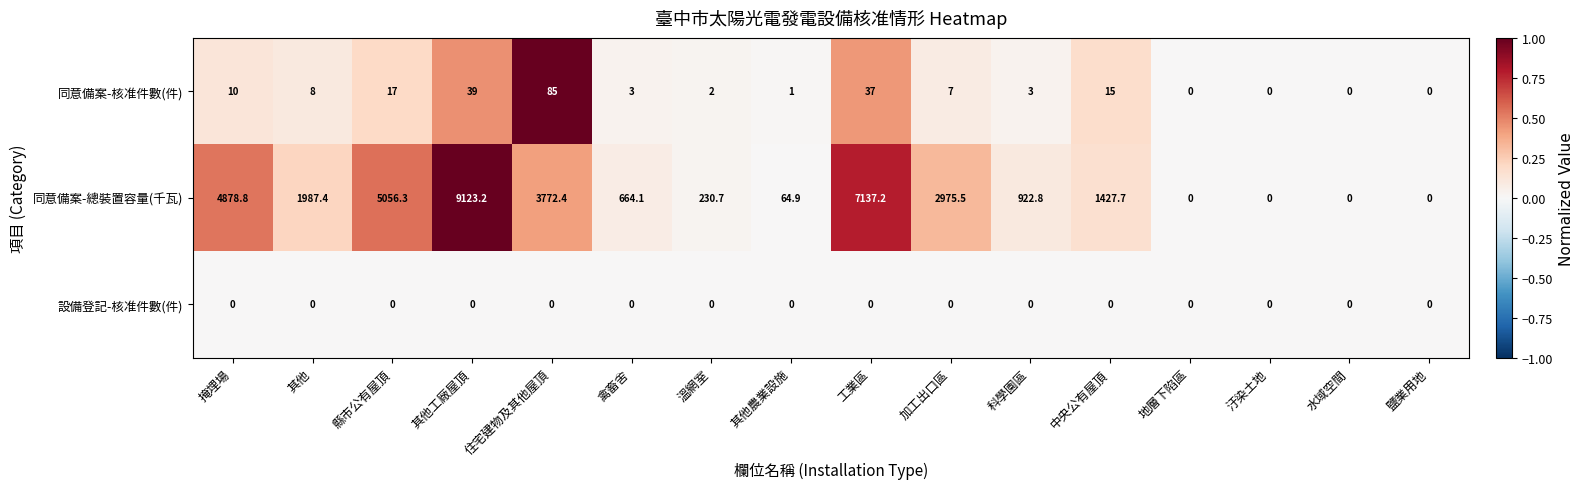

Between 禽畜舍 and 溫網室, which series saw the biggest shift?

同意備案-總裝置容量(千瓦)